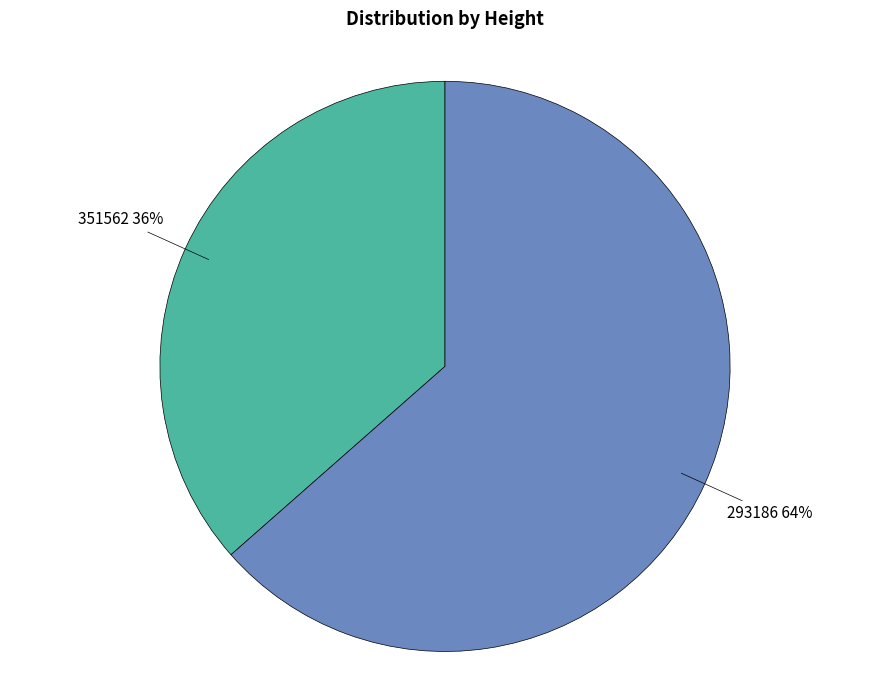

Is it true that 351562 is 36% of the pie?

True